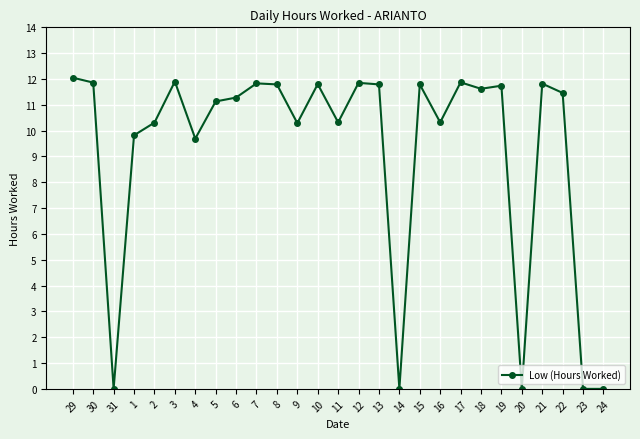

Which has a higher value, 22 or 4?

22